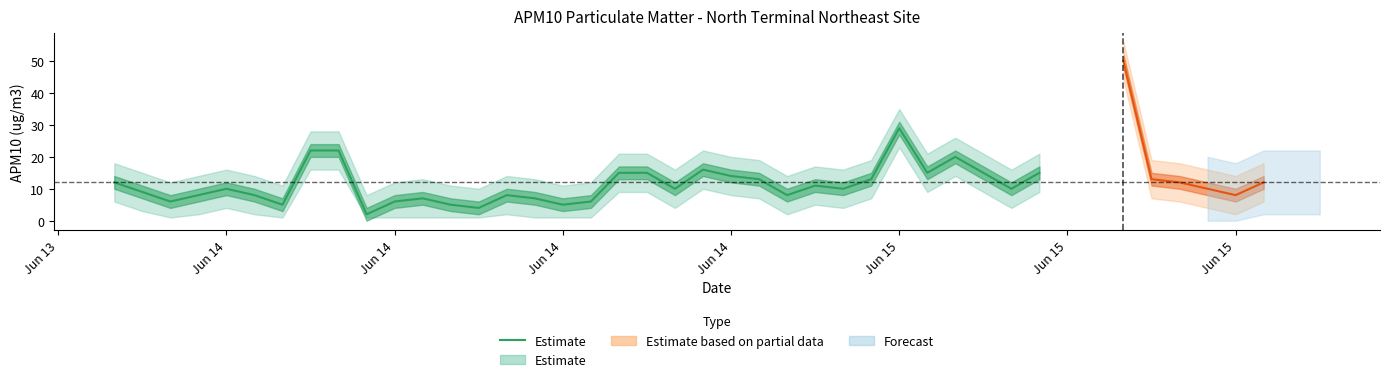

The chart shows a value of 10 at Jun 14. True or false?

True